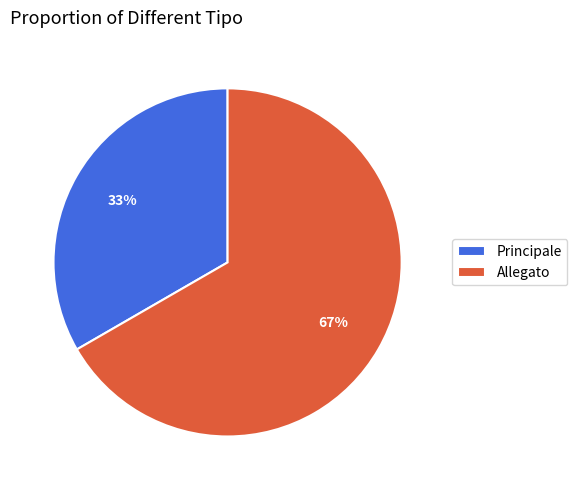

How many segments does this pie chart have?

2